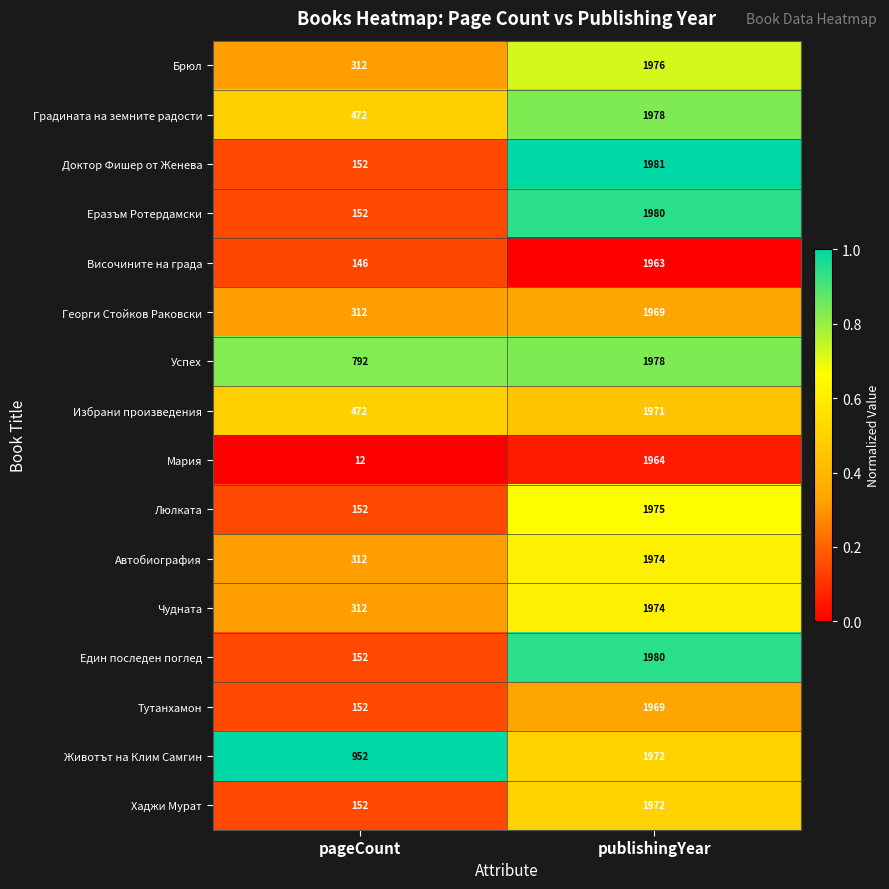

What is the difference between the highest and lowest values at publishingYear?

18